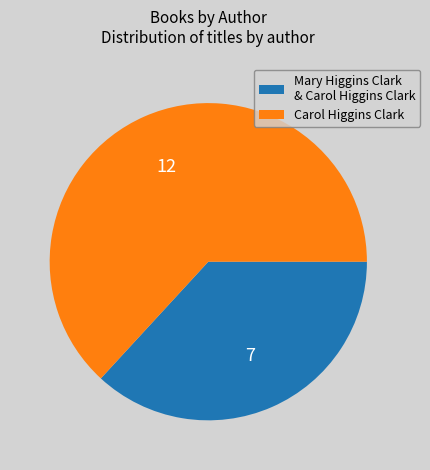

How many segments does this pie chart have?

2